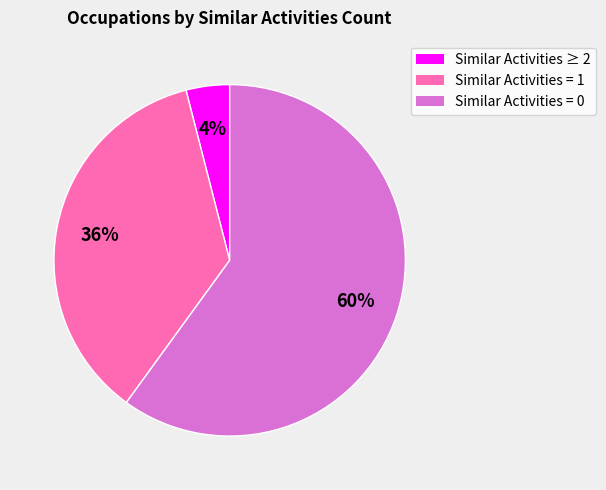

Is there any slice that represents more than half of the pie?

Yes